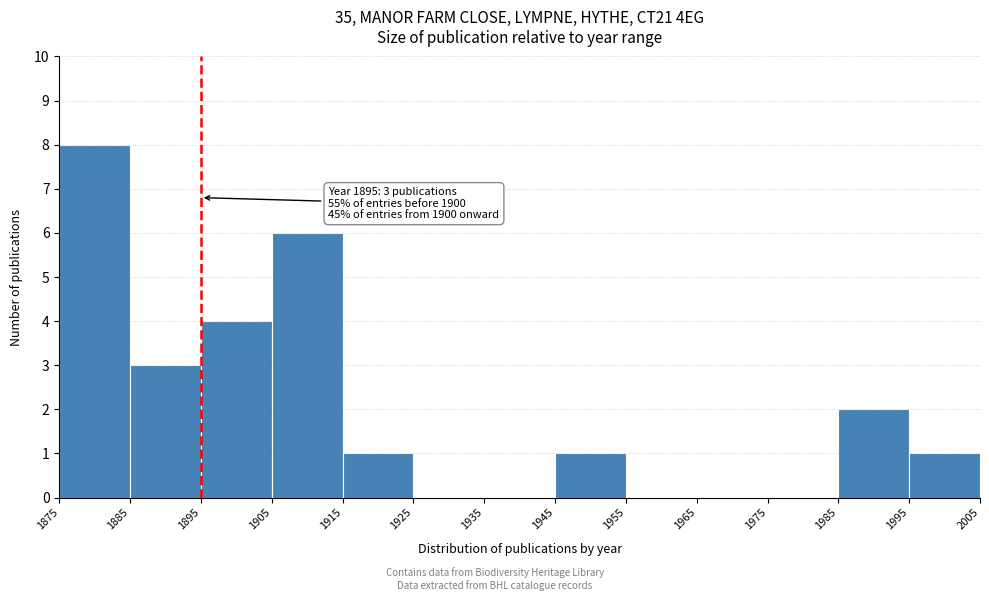

Over which range of the x-axis is the bar tallest?

1875 to 1885